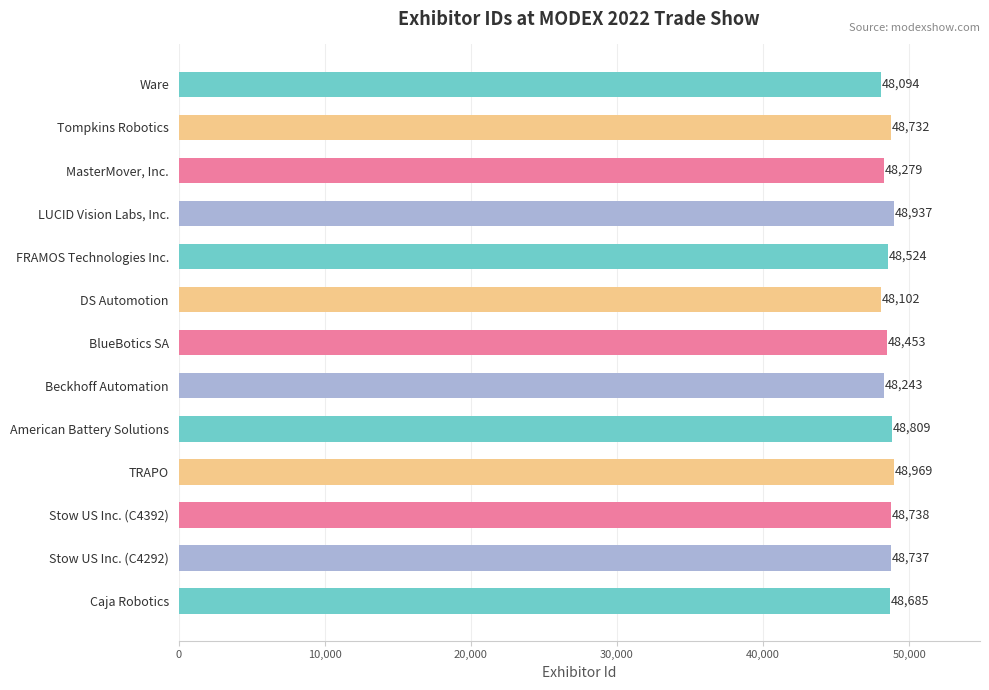

Which label corresponds to the largest value in the chart?

TRAPO